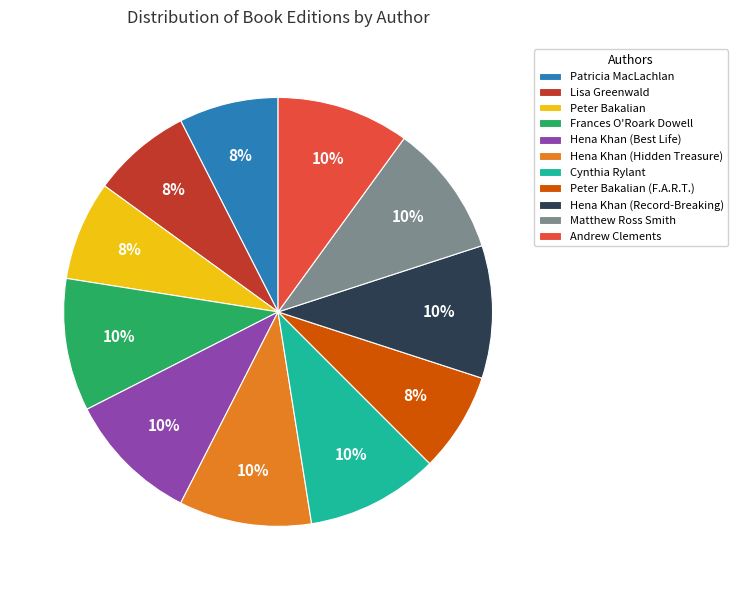

To the nearest percent, what portion does Lisa Greenwald represent?

7%